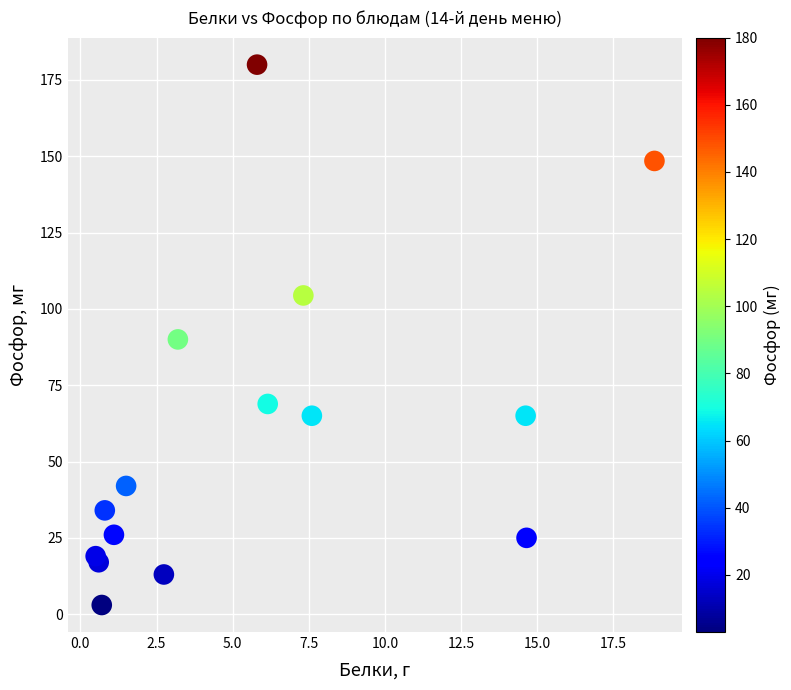

What is the range of Y values (max minus min)?

177.0